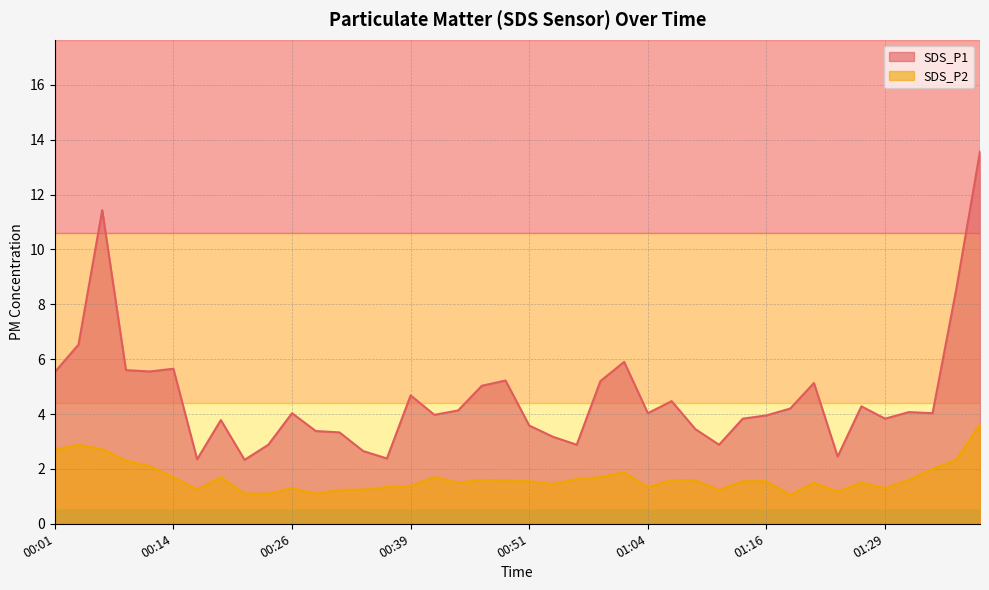

Which category has the highest value across all series?

01:39